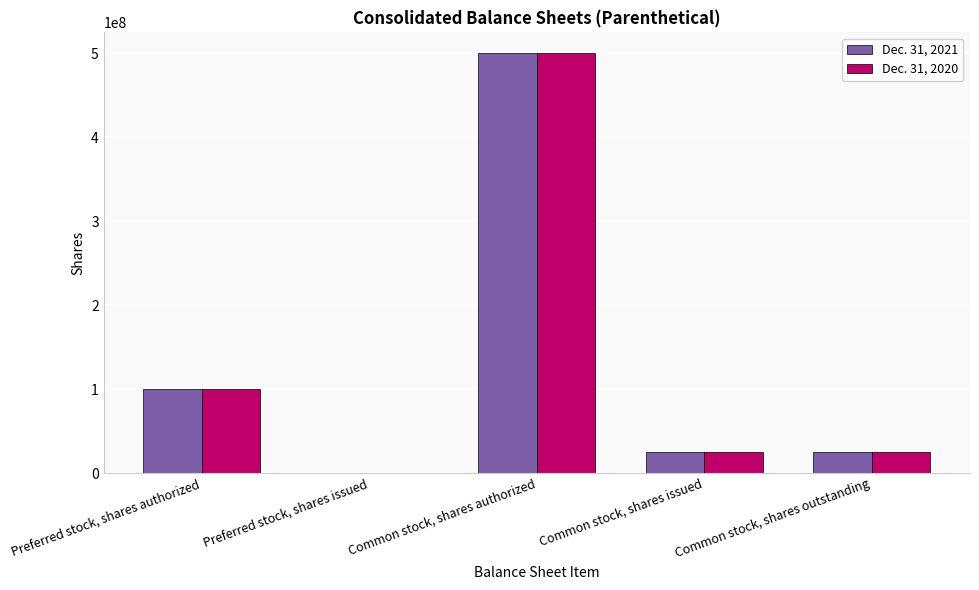

Which series changed the most between Preferred stock, shares issued and Common stock, shares issued?

Dec. 31, 2021